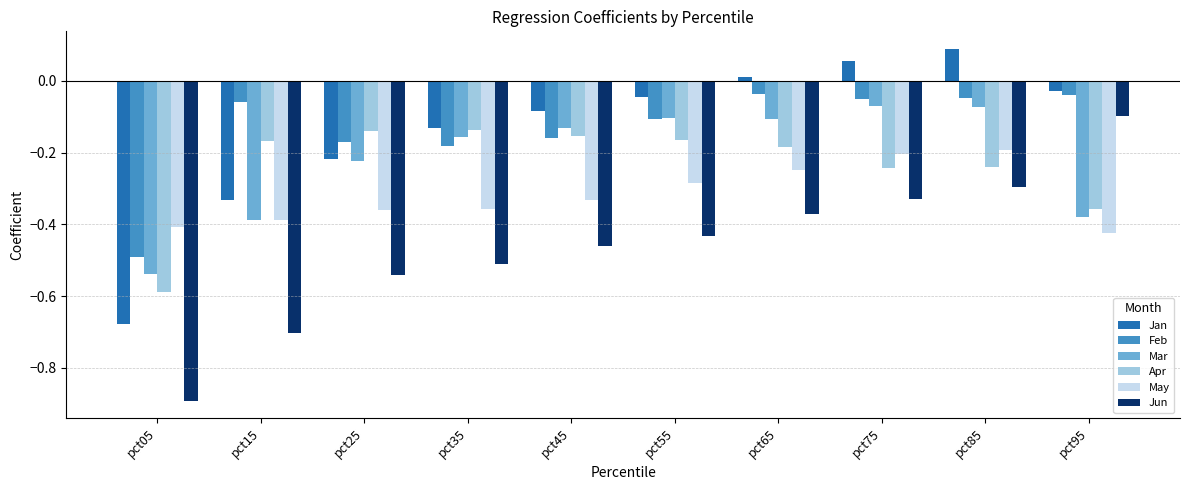

Which category has the highest value in the May series?

pct85